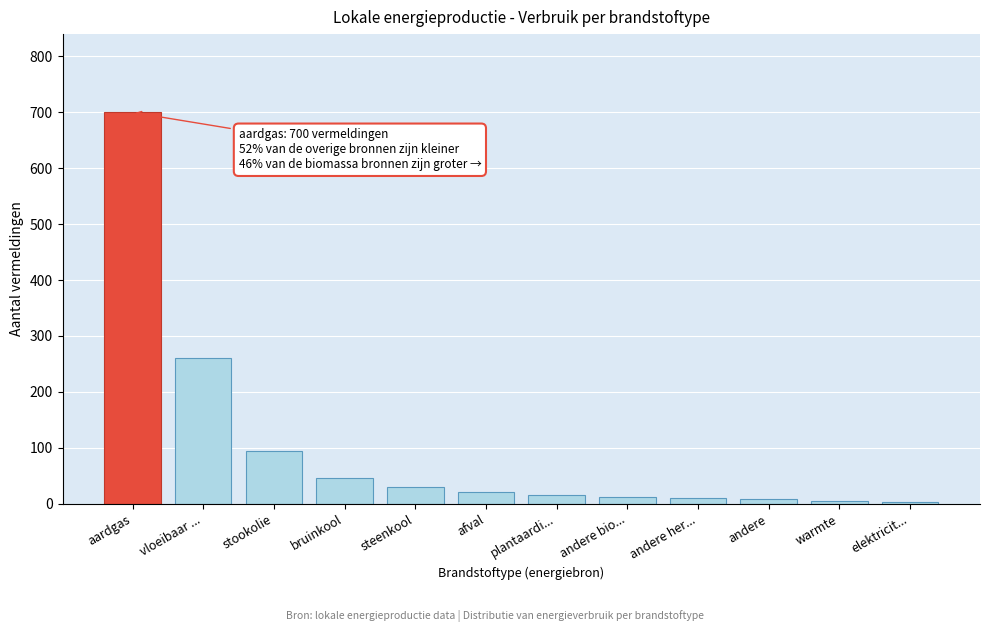

What is the label of the 9th bar from the right?

bruinkool